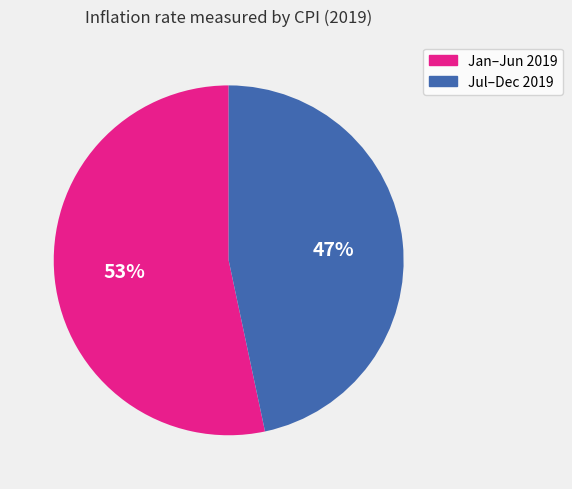

Is there a majority slice in this chart?

Yes